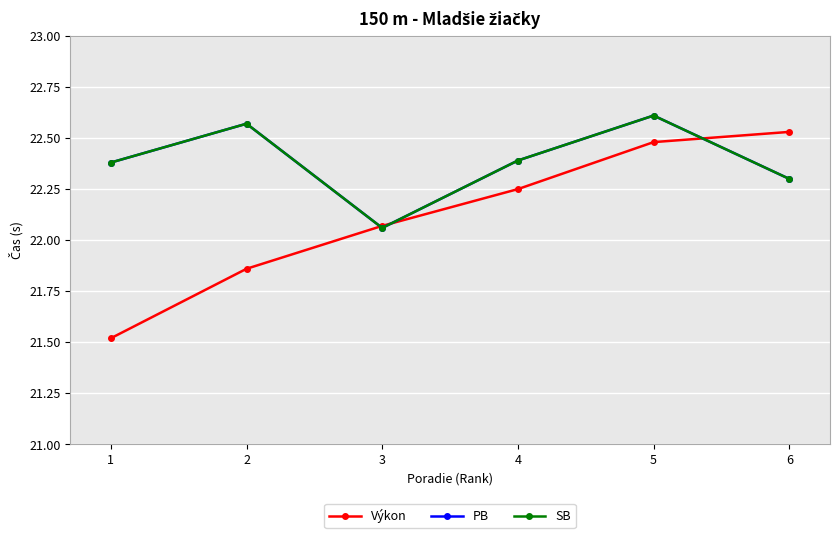

Reading left to right, transcribe all the data shown in this chart.

Výkon: 1=21.5	2=21.9	3=22.1	4=22.2	5=22.5	6=22.5
PB: 1=22.4	2=22.6	3=22.1	4=22.4	5=22.6	6=22.3
SB: 1=22.4	2=22.6	3=22.1	4=22.4	5=22.6	6=22.3